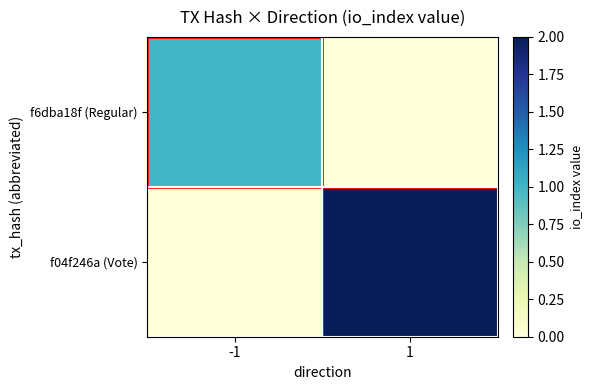

Which label corresponds to the largest value in the chart?

1